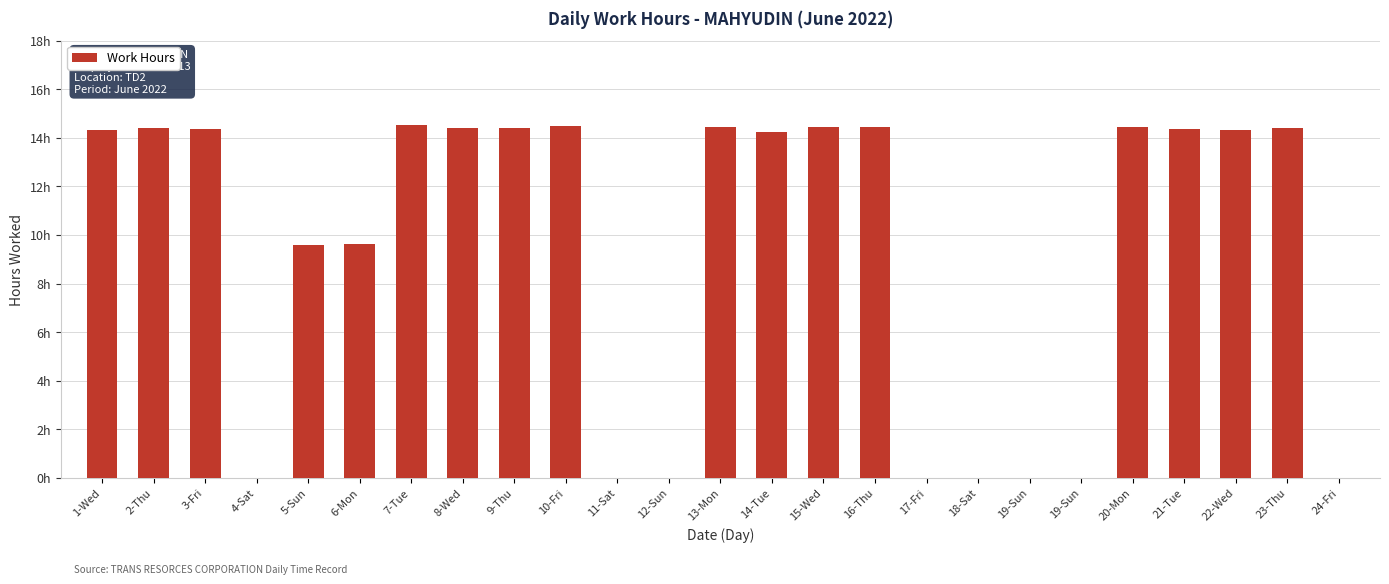

At which label does the data first exceed 14?

1-Wed